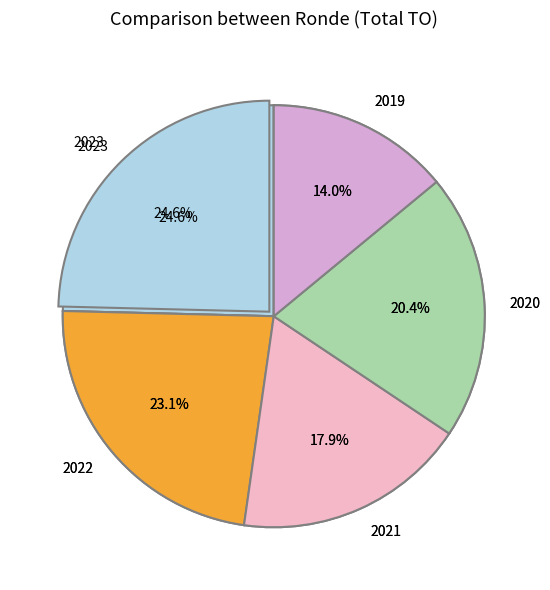

Which category has the biggest portion of the pie?

2022 uitvoering